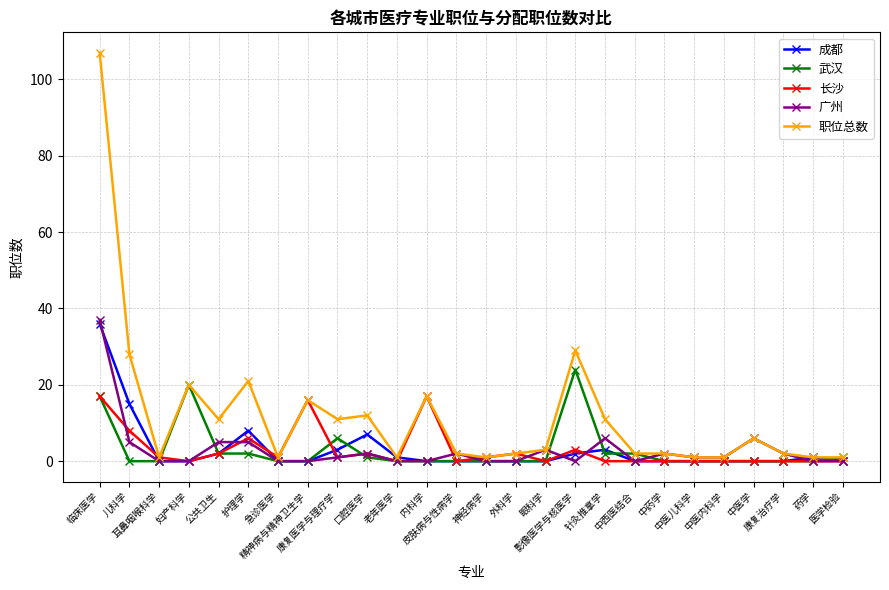

What is the label of the 2nd point from the right?

药学